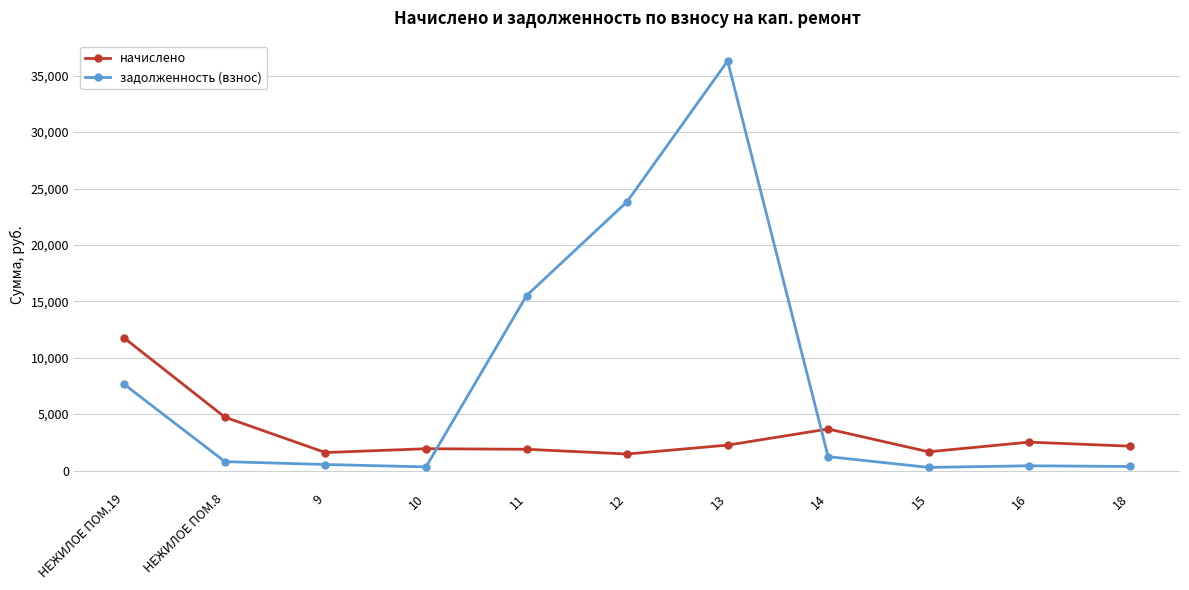

Is it true that начислено equals 1662.1 at 15?

True